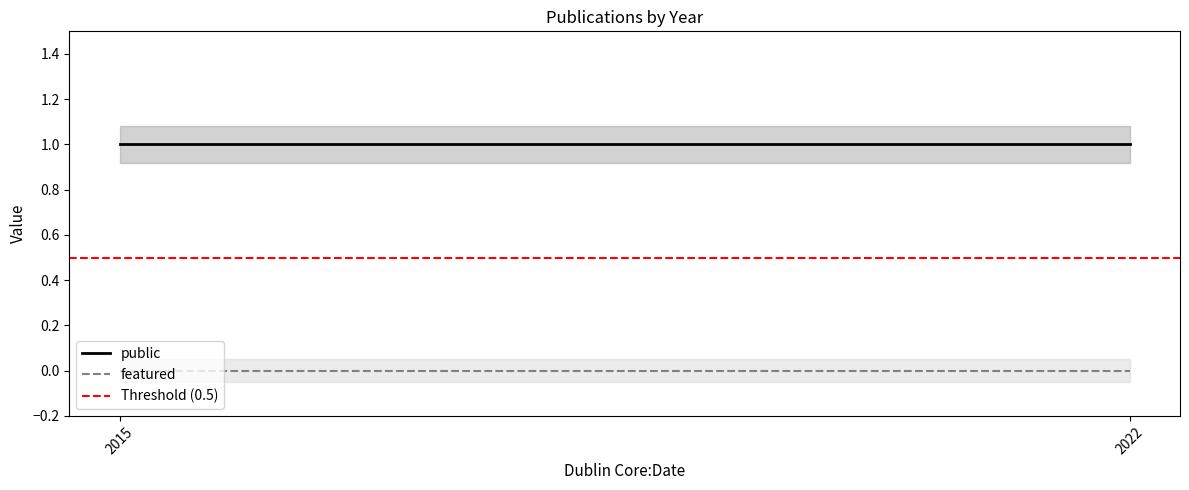

At how many categories does at least one series exceed 0?

2